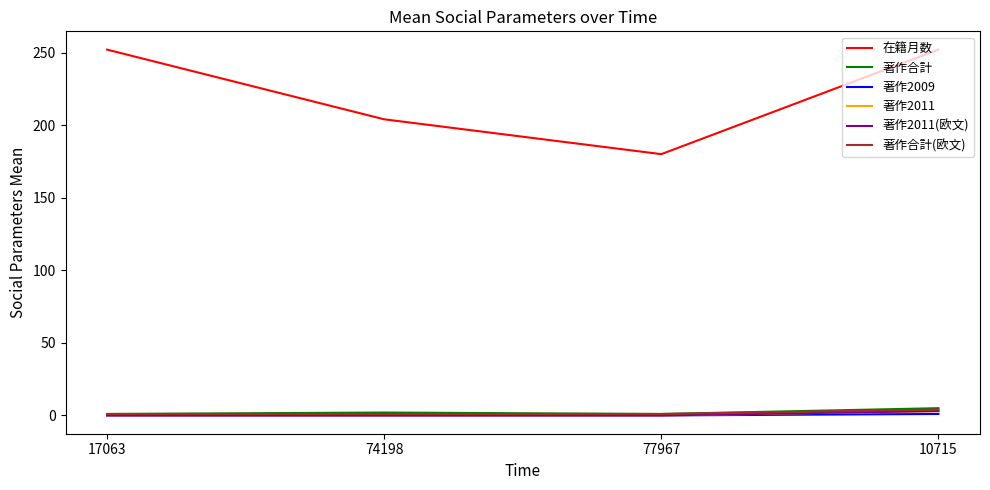

At how many categories does at least one series exceed 65?

4